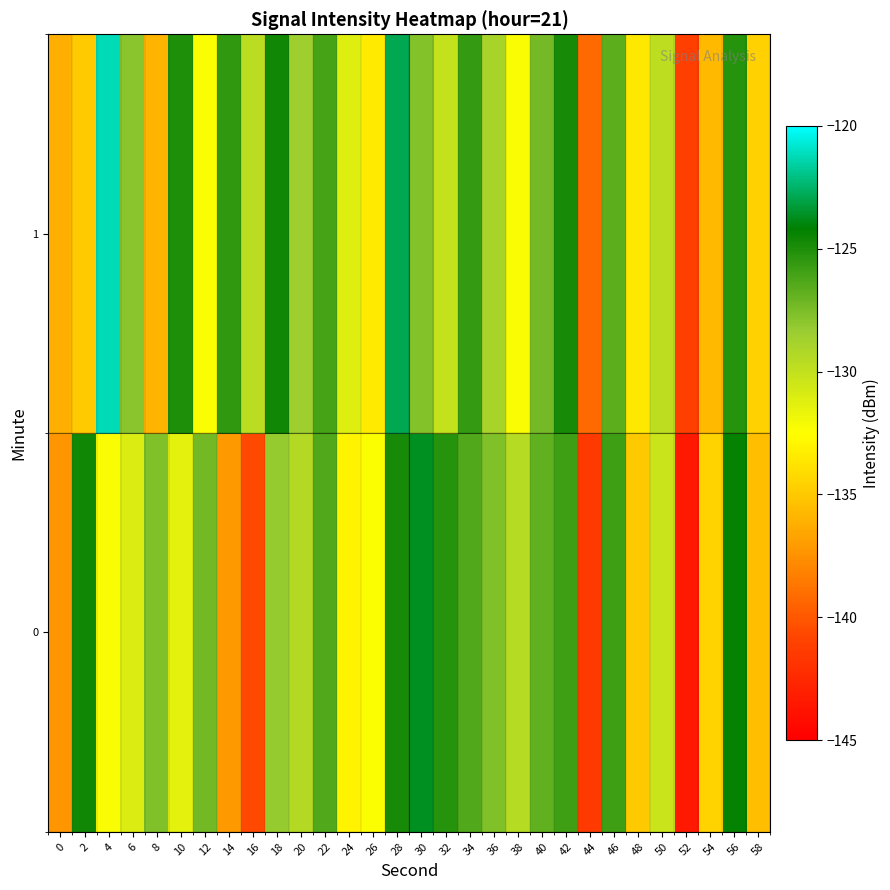

How many data points does each series have?

30